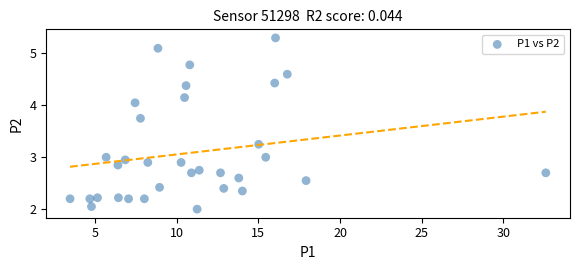

What is the range of Y values (max minus min)?

3.3